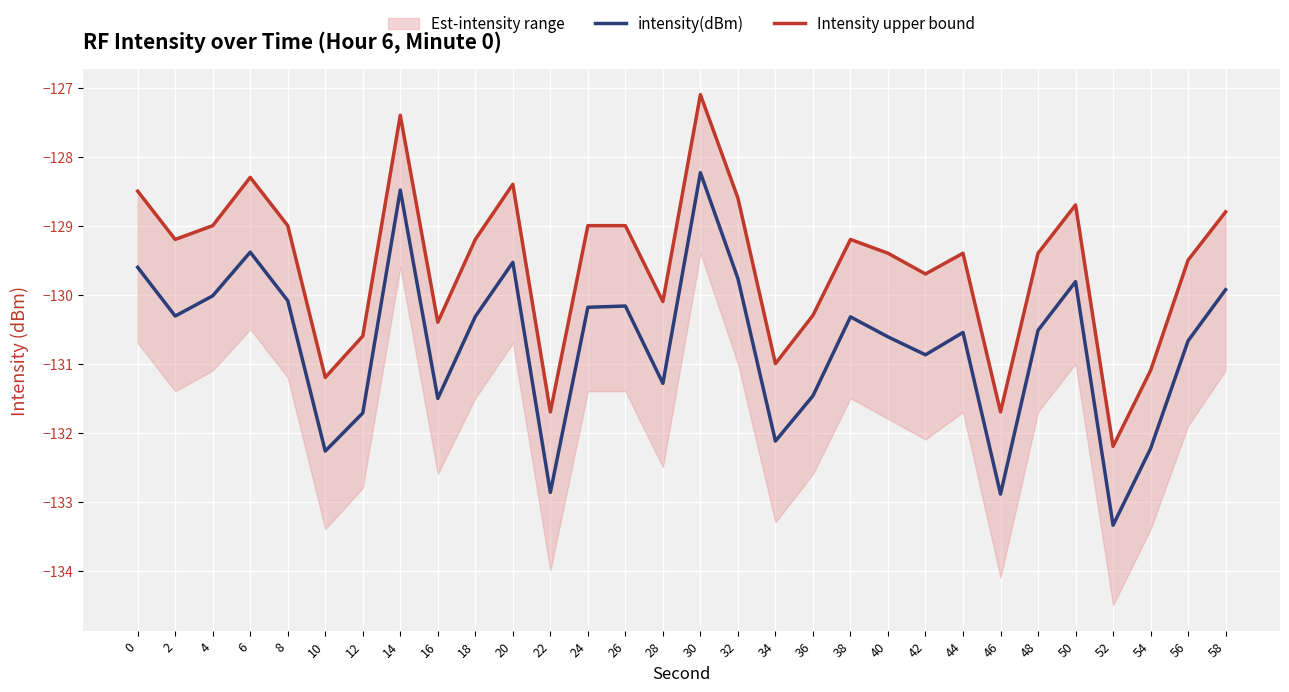

Rank the series at 22 from lowest to highest value.

intensity(dBm), Intensity upper bound